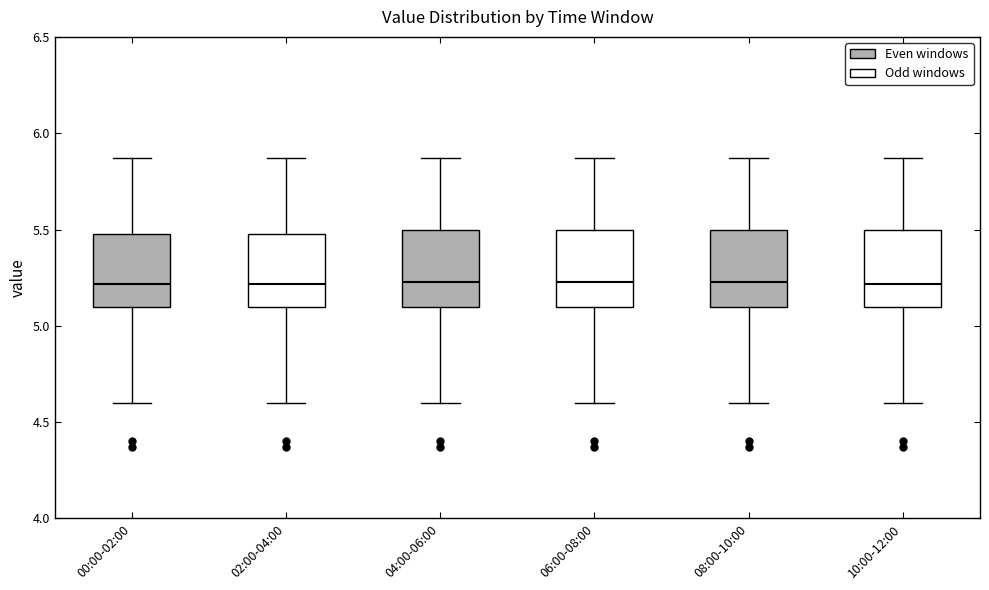

Reading left to right, read every box against the y-axis: the position of its median line, the range the box covers, and the ends of its whiskers. The values are not printed on the chart, so give them approximately, as read against the axis.

00:00-02:00: median 5.20, box 5.10 to 5.50, whiskers 4.60 to 5.85
02:00-04:00: median 5.20, box 5.10 to 5.50, whiskers 4.60 to 5.85
04:00-06:00: median 5.25, box 5.10 to 5.50, whiskers 4.60 to 5.85
06:00-08:00: median 5.25, box 5.10 to 5.50, whiskers 4.60 to 5.85
08:00-10:00: median 5.25, box 5.10 to 5.50, whiskers 4.60 to 5.85
10:00-12:00: median 5.20, box 5.10 to 5.50, whiskers 4.60 to 5.85